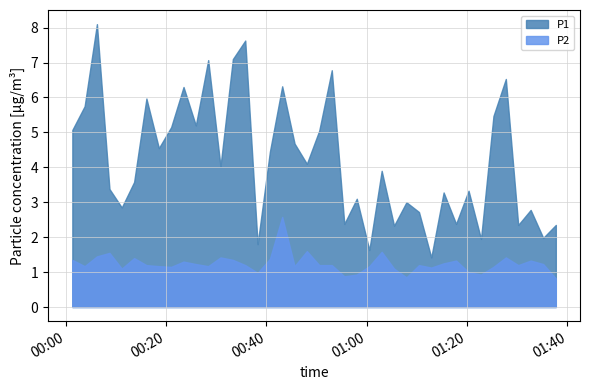

What is the difference between the P1 values at 2022-07-06T01:25:15 and 2022-07-06T00:58:00?

2.4